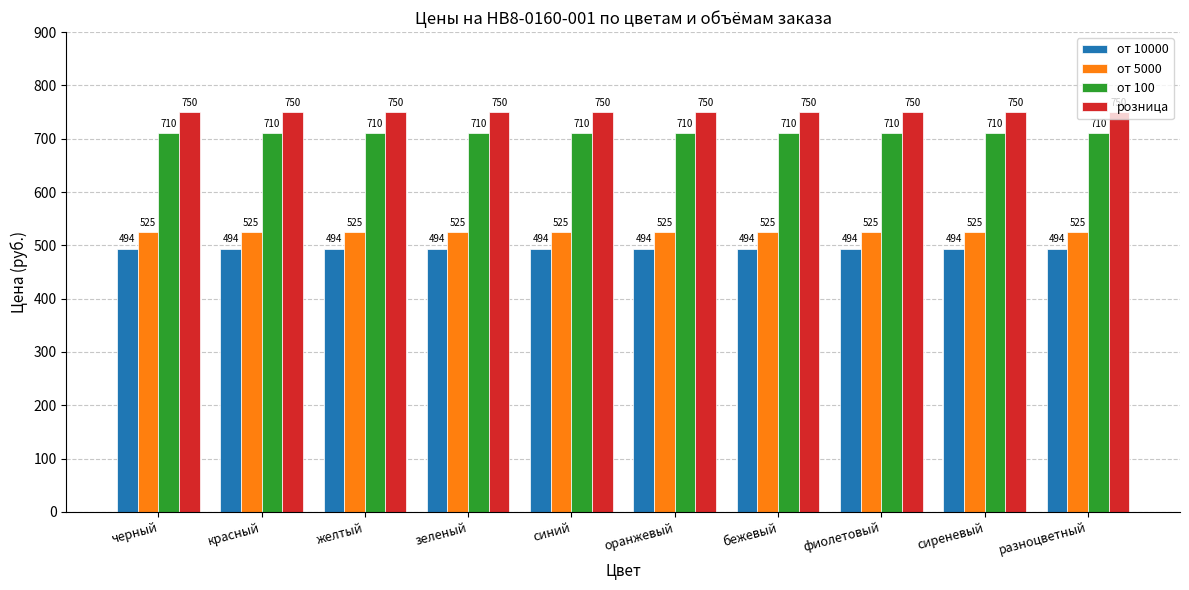

How many categories are shown in the chart?

10